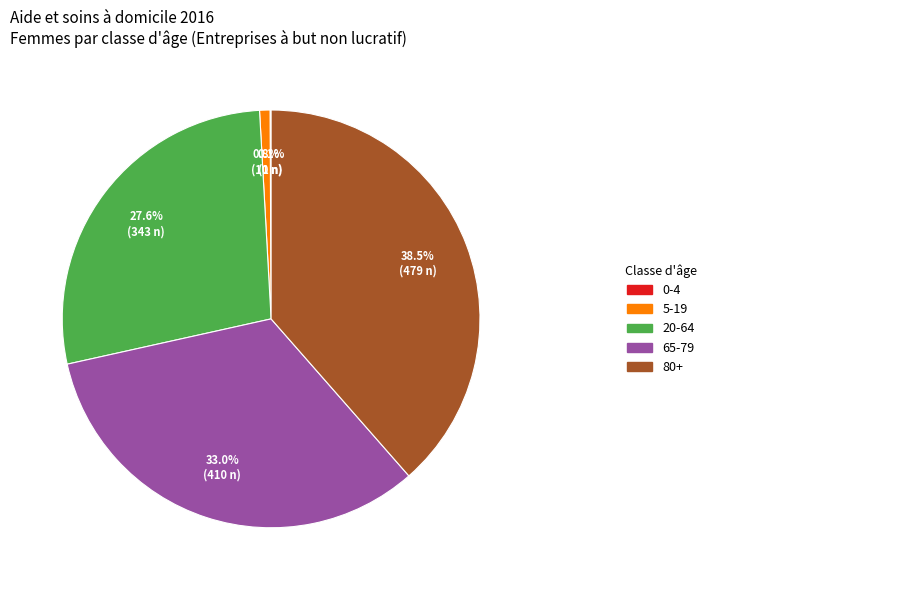

To the nearest percent, what is the difference between the largest and smallest slice percentages?

38%